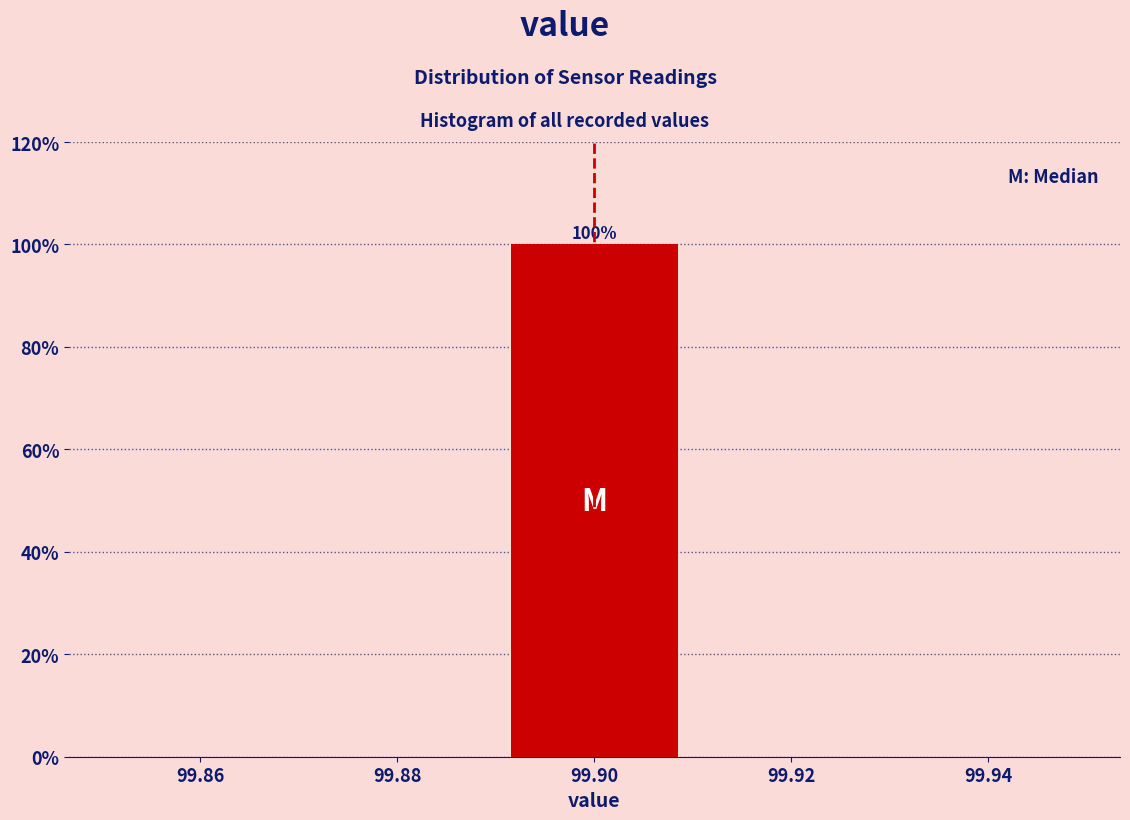

Which range on the x-axis has the tallest bar?

99.89 to 99.91